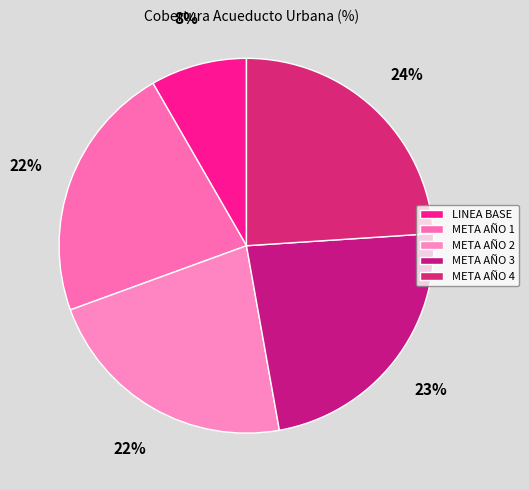

Does META AÑO 2 account for over 50% of the chart?

No